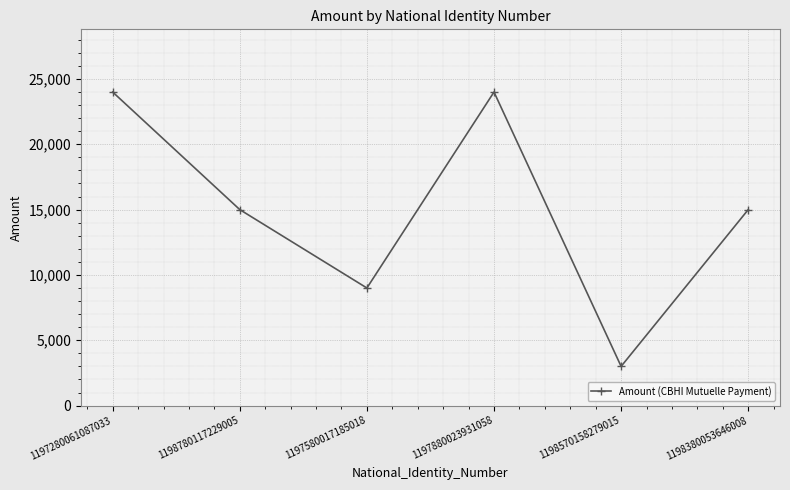

Does the chart have visible grid lines?

Yes